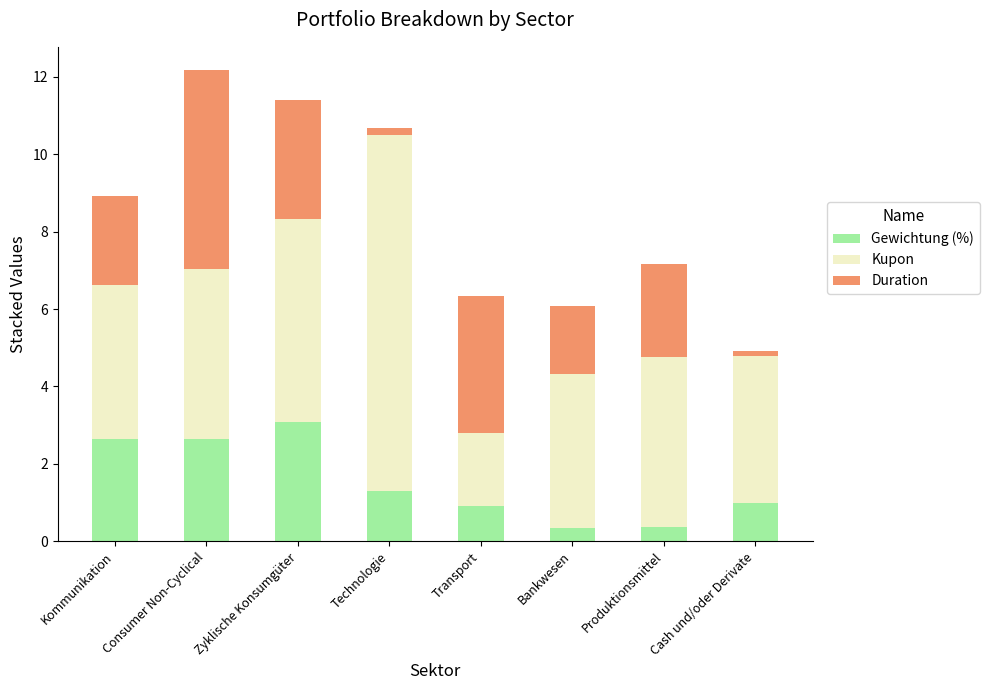

Does the chart contain any negative values?

No